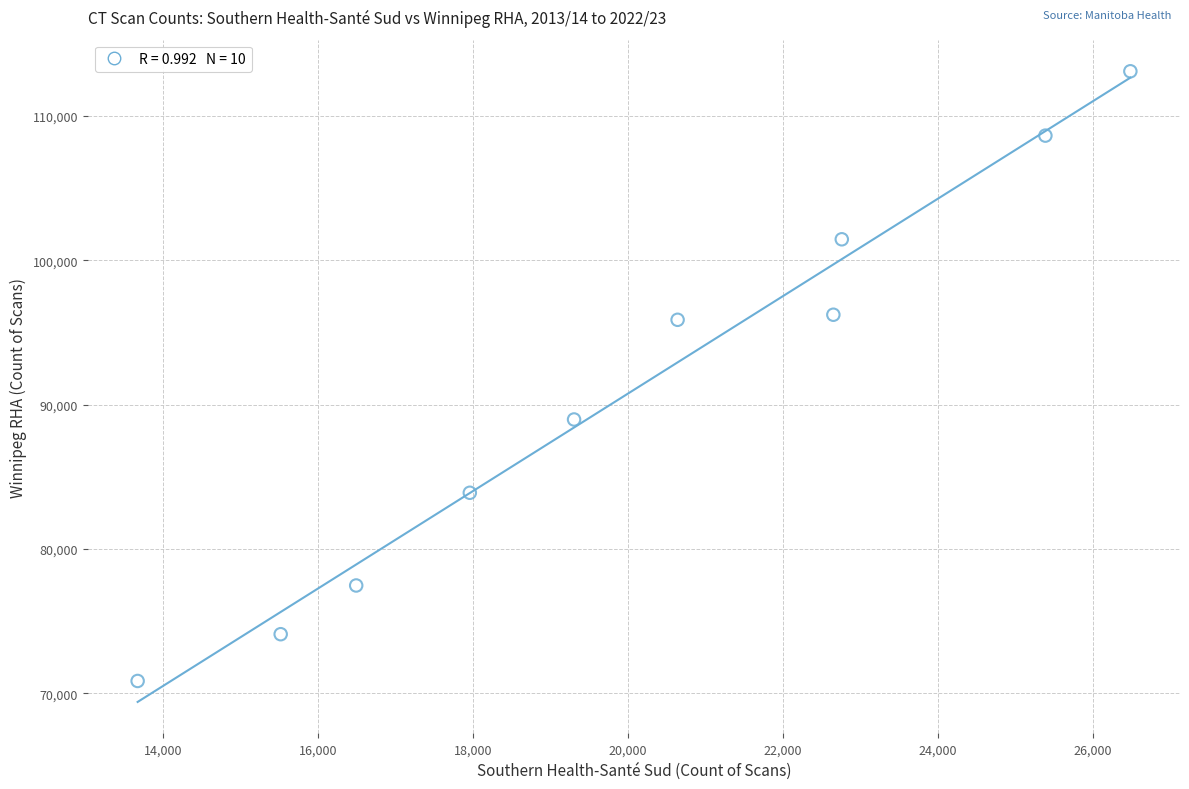

What is the range of X values (max minus min)?

12818